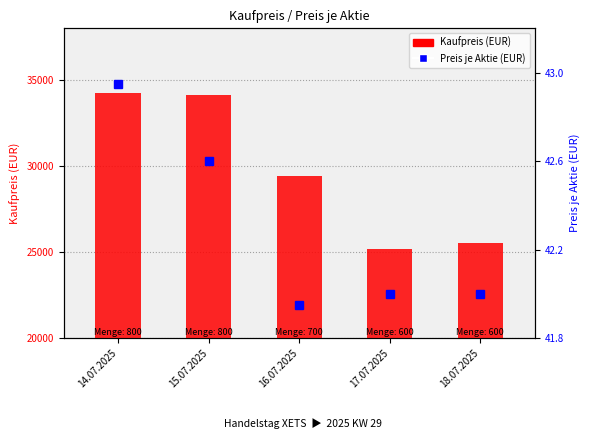

The Kaufpreis series shows 25545.0 at 18.07.2025. True or false?

True